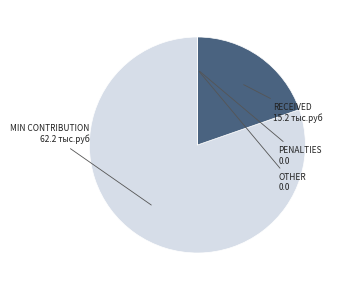

Does any single category account for the majority?

Yes